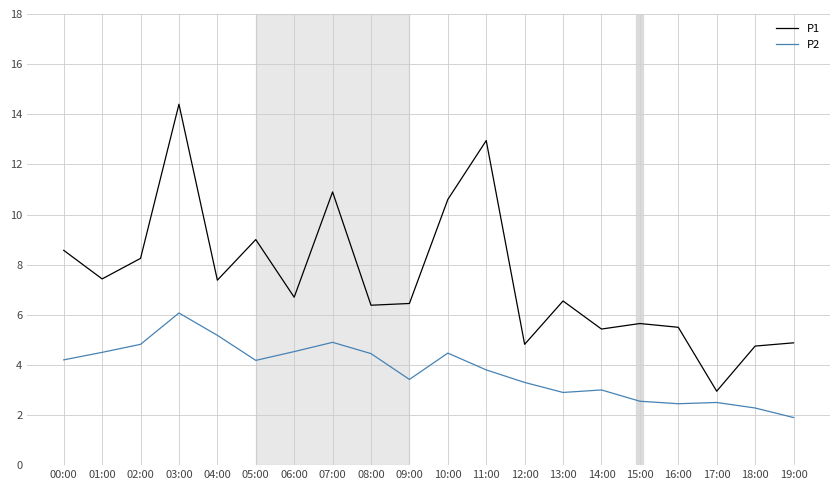

What is the difference between the second highest and minimum values in the P2 series?

3.3